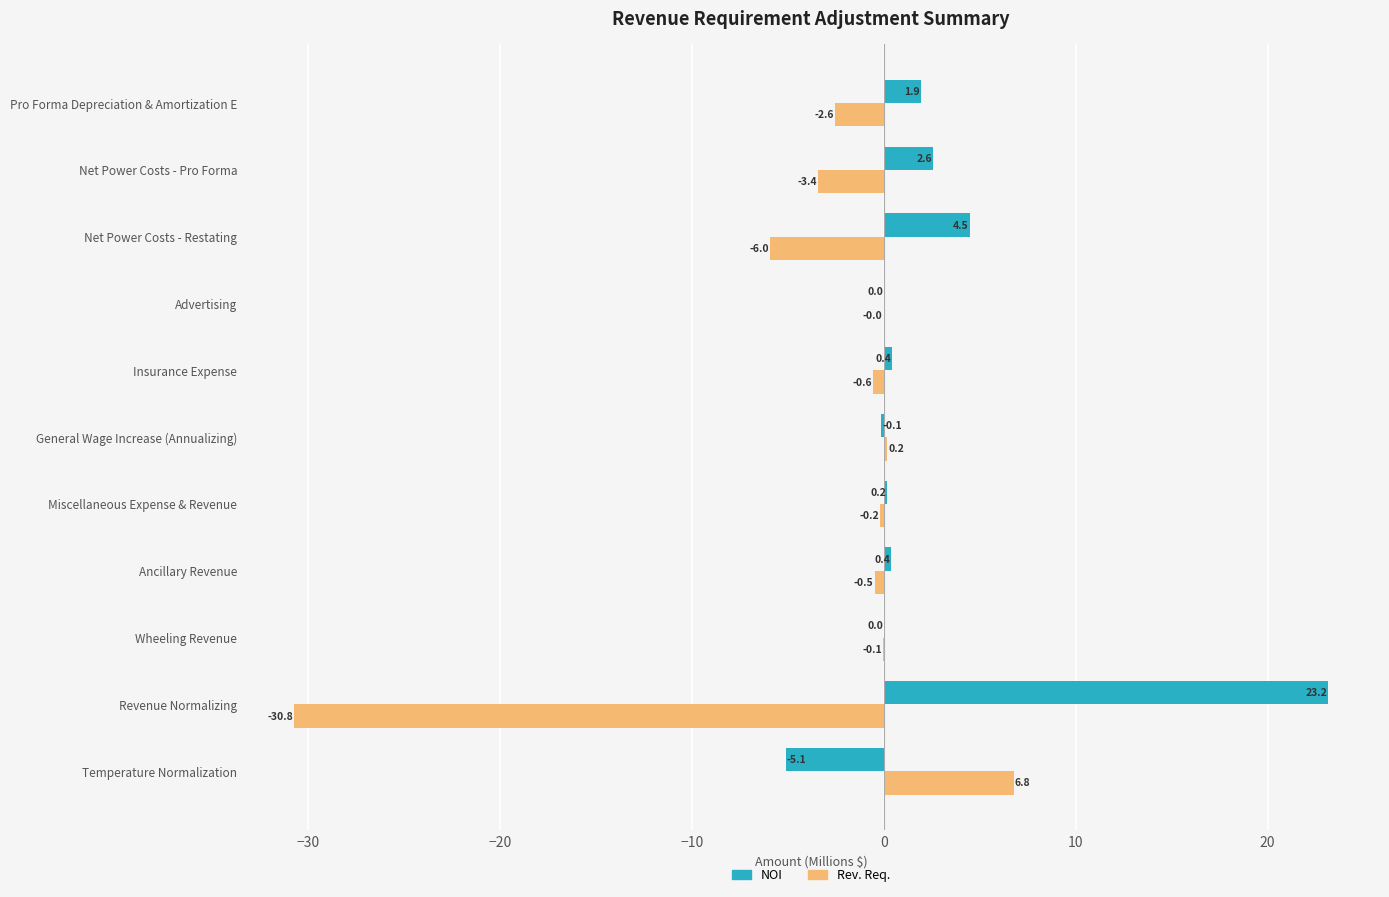

The value of Rev. Req. at Temperature Normalization is 2.0. True or false?

False